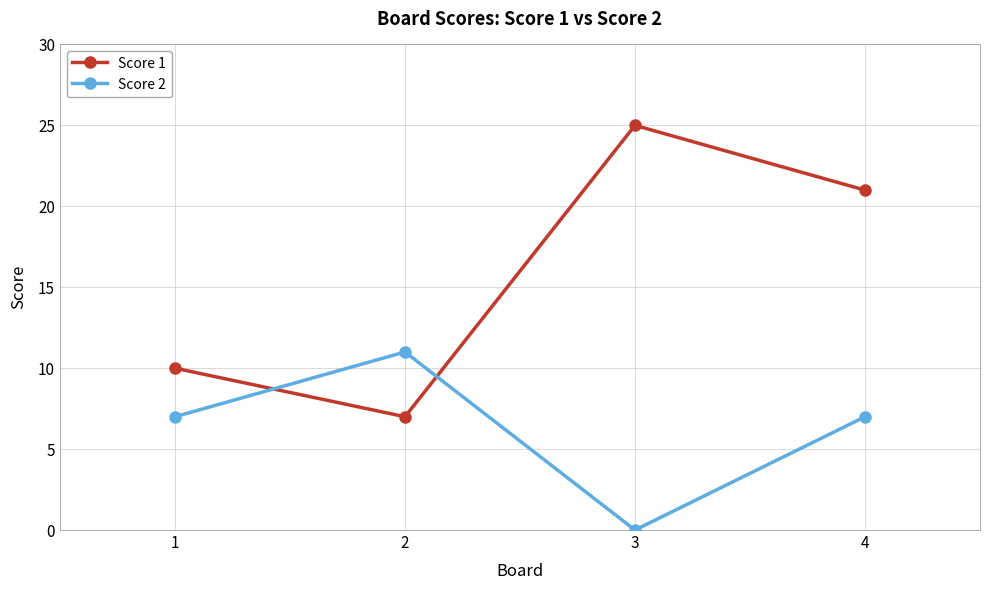

Which category has the highest value in the Score 1 series?

3